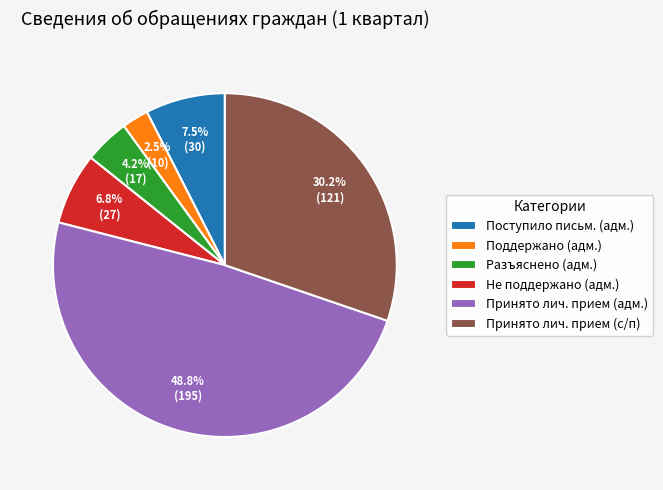

Which slice is the smallest?

Поддержано (адм.)